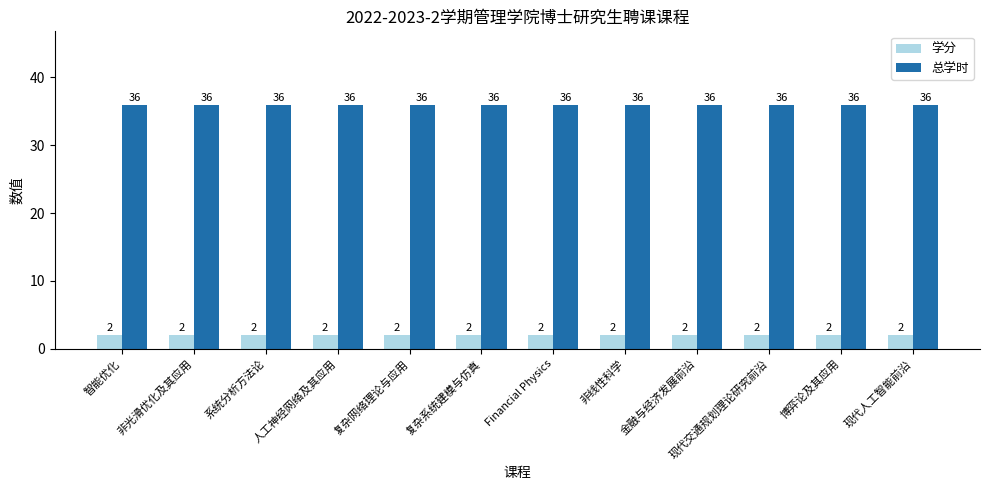

What is the spread (max minus min) of values at 人工神经网络及其应用?

34